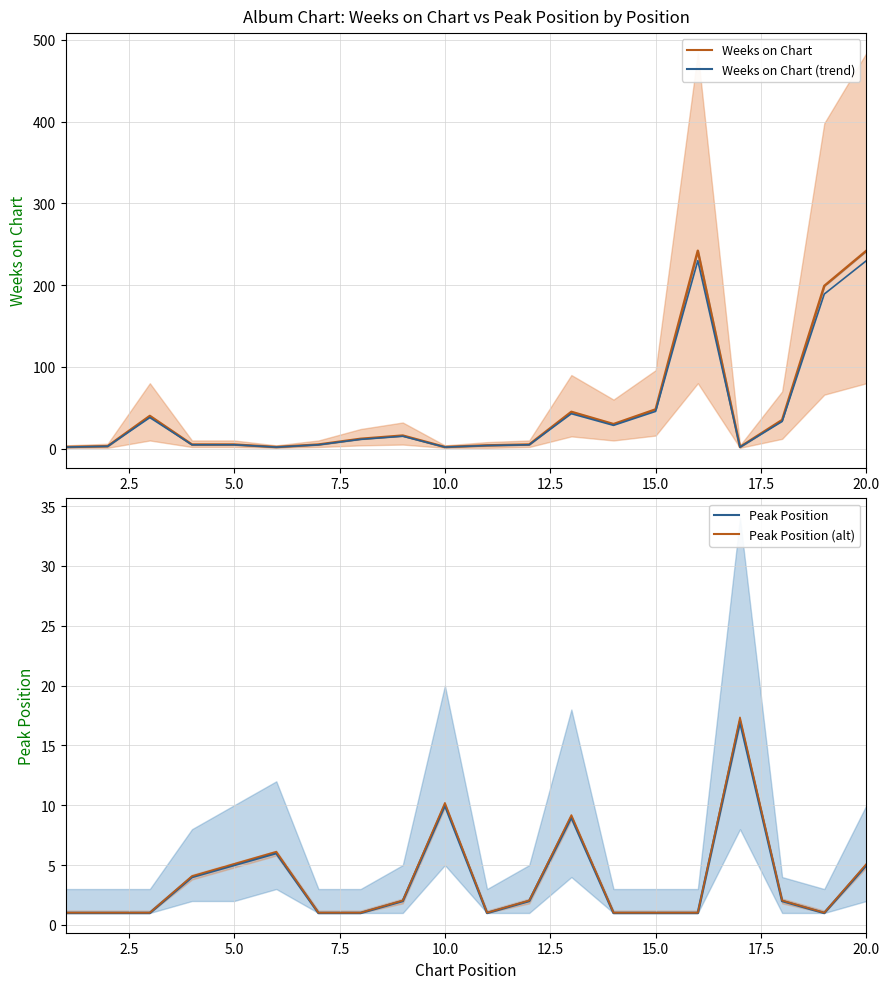

What are all the series names shown in the legend?

Weeks on Chart, Weeks on Chart (trend), Peak Position, Peak Position (alt)